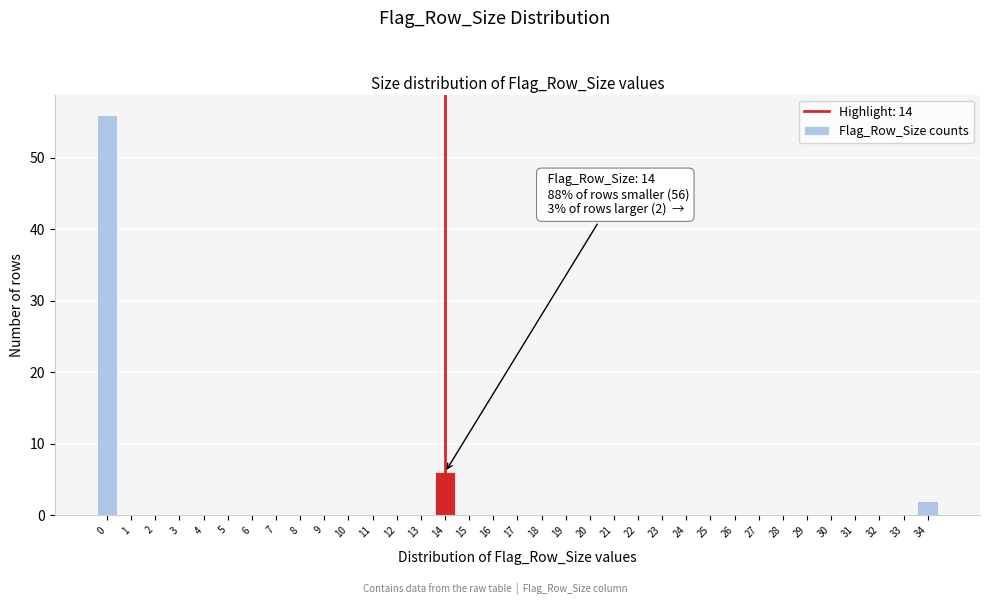

Over which range of the x-axis is the bar tallest?

-0.5 to 0.5